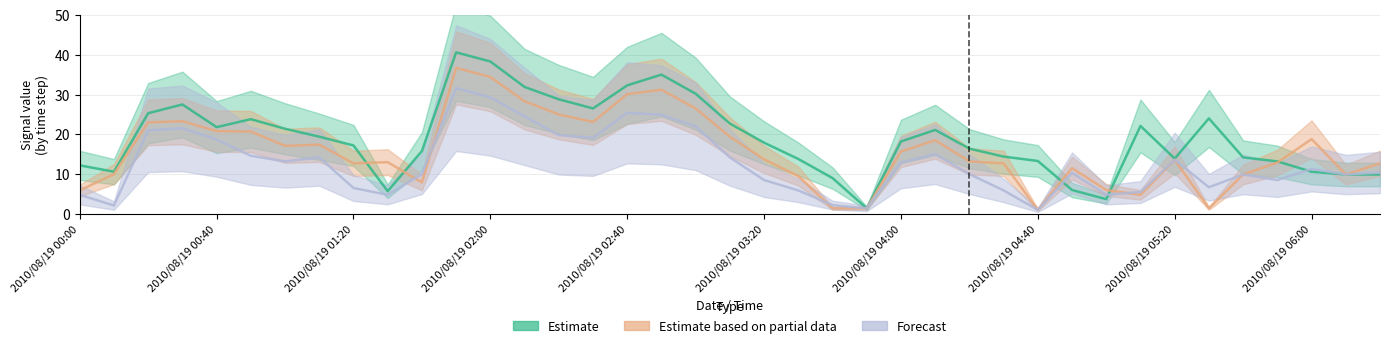

What is the sum of the Estimate values at 2010/08/19 01:30 and 2010/08/19 00:00?

17.9